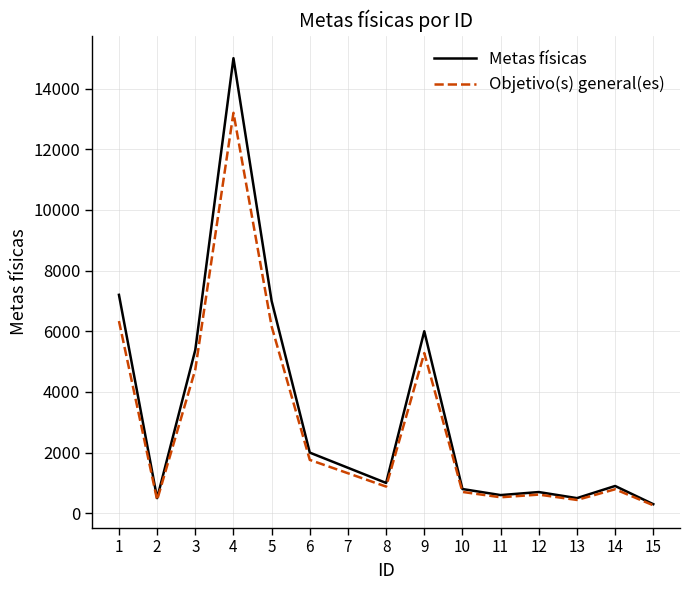

Count the number of categories in the chart.

15